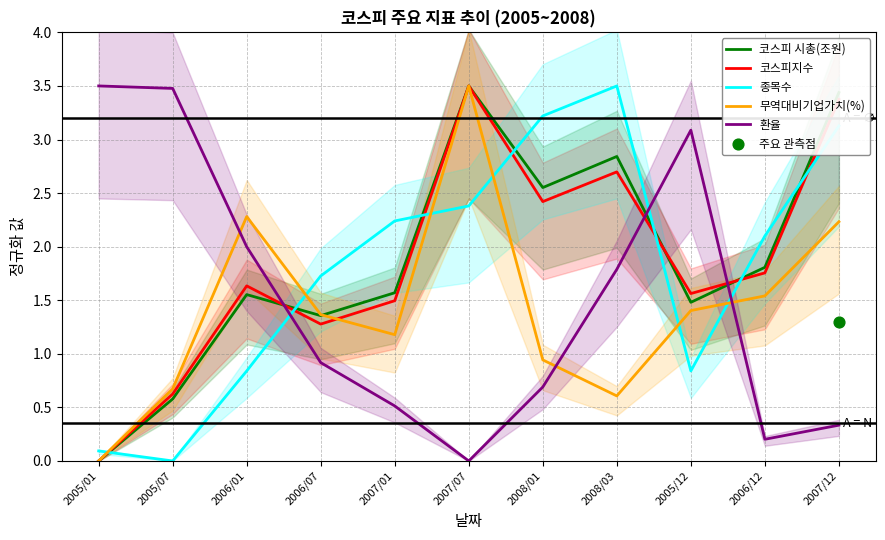

Which series has the largest total across all categories?

코스피 시총(조원)